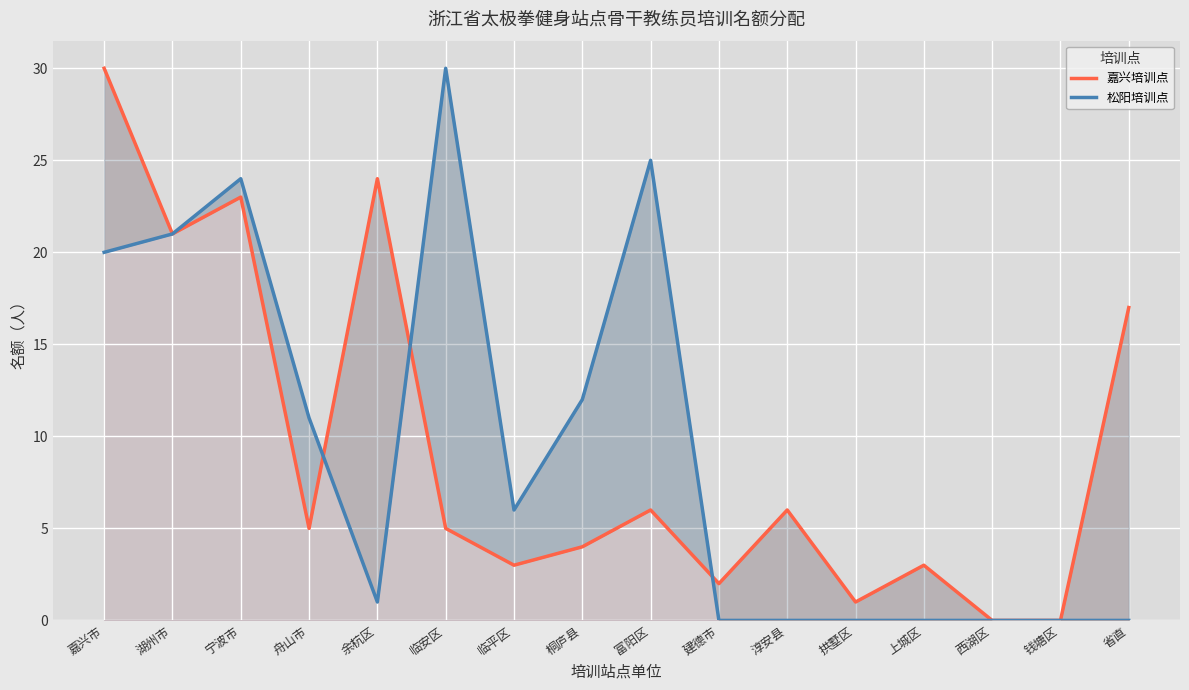

True or false: 嘉兴培训点 and 松阳培训点 intersect in this chart.

True